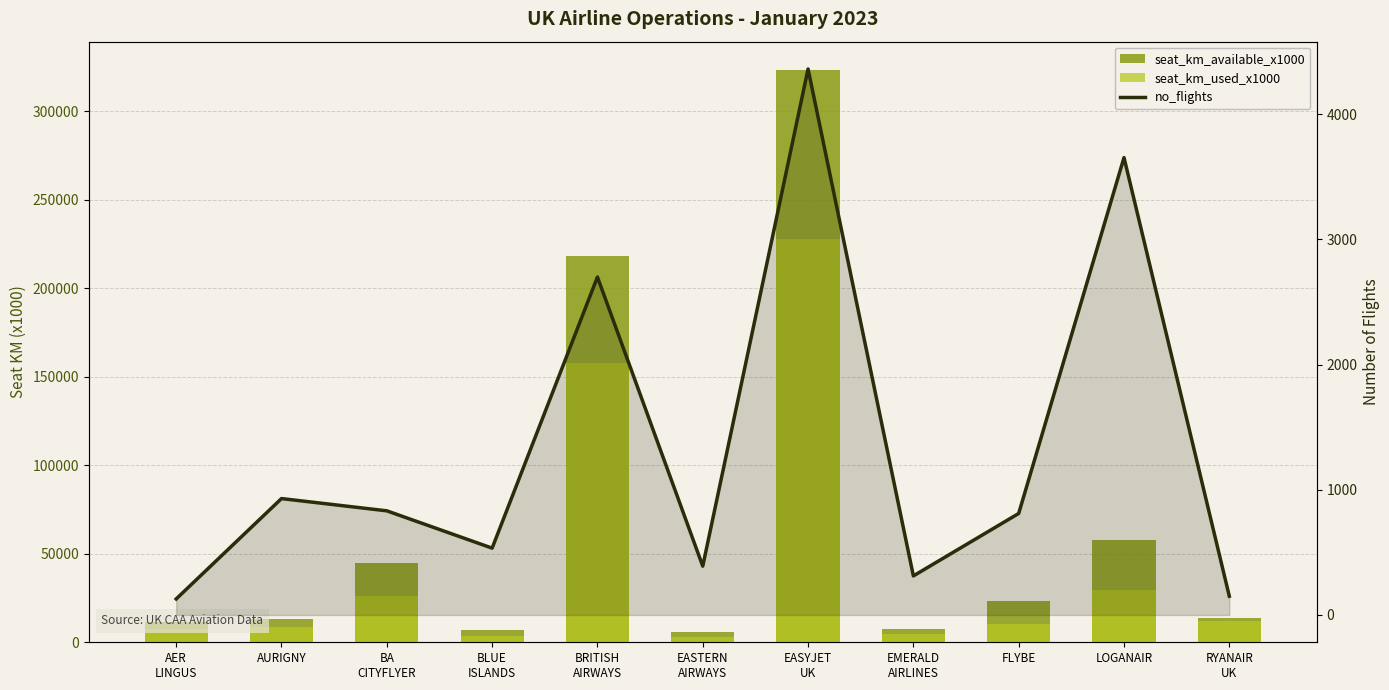

True or false: no_flights has a value of 4362 at EASYJET
UK.

True